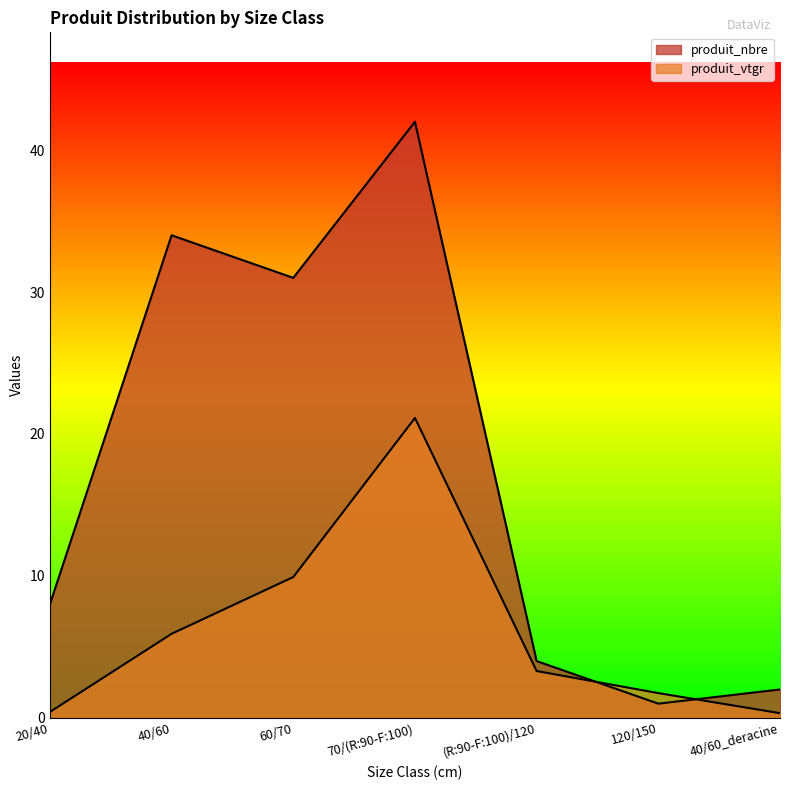

What are all the series names shown in the legend?

produit_nbre, produit_vtgr